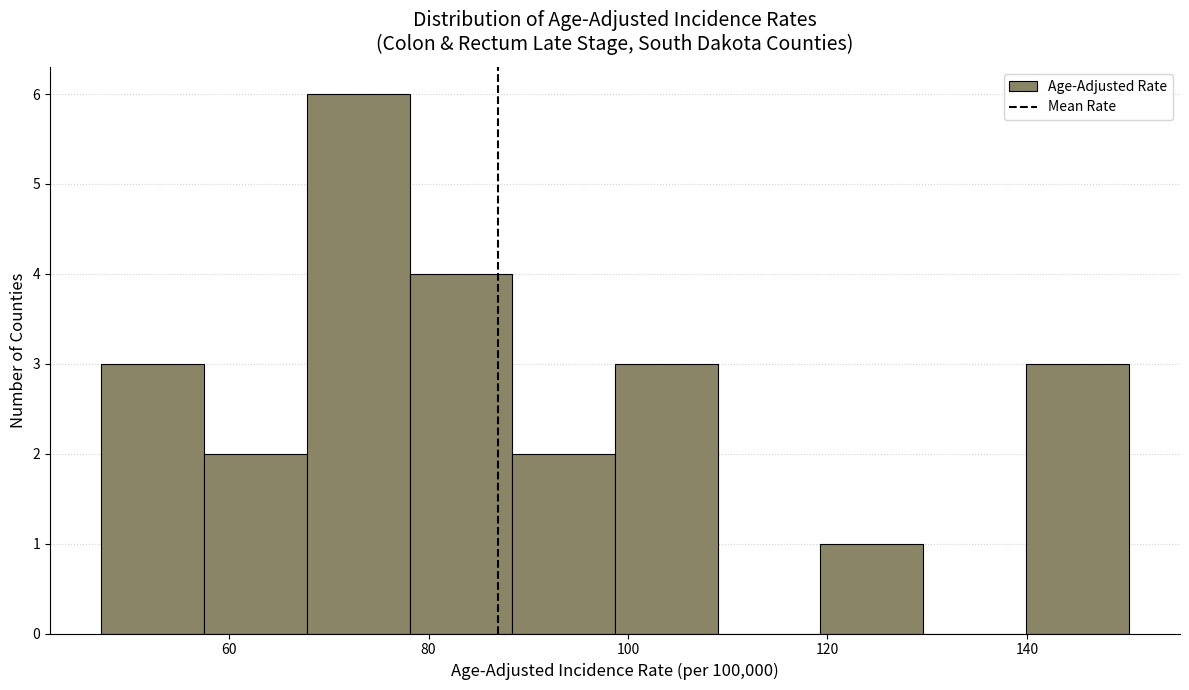

Reading left to right, transcribe this chart: for each bar, give the range it covers on the x-axis and its height. Neither the bar edges nor the heights are printed on the chart, so give them approximately, as read against the axes.

48 to 58: 3
58 to 68: 2
68 to 78: 6
78 to 88: 4
88 to 98: 2
98 to 110: 3
110 to 120: 0
120 to 130: 1
130 to 140: 0
140 to 150: 3